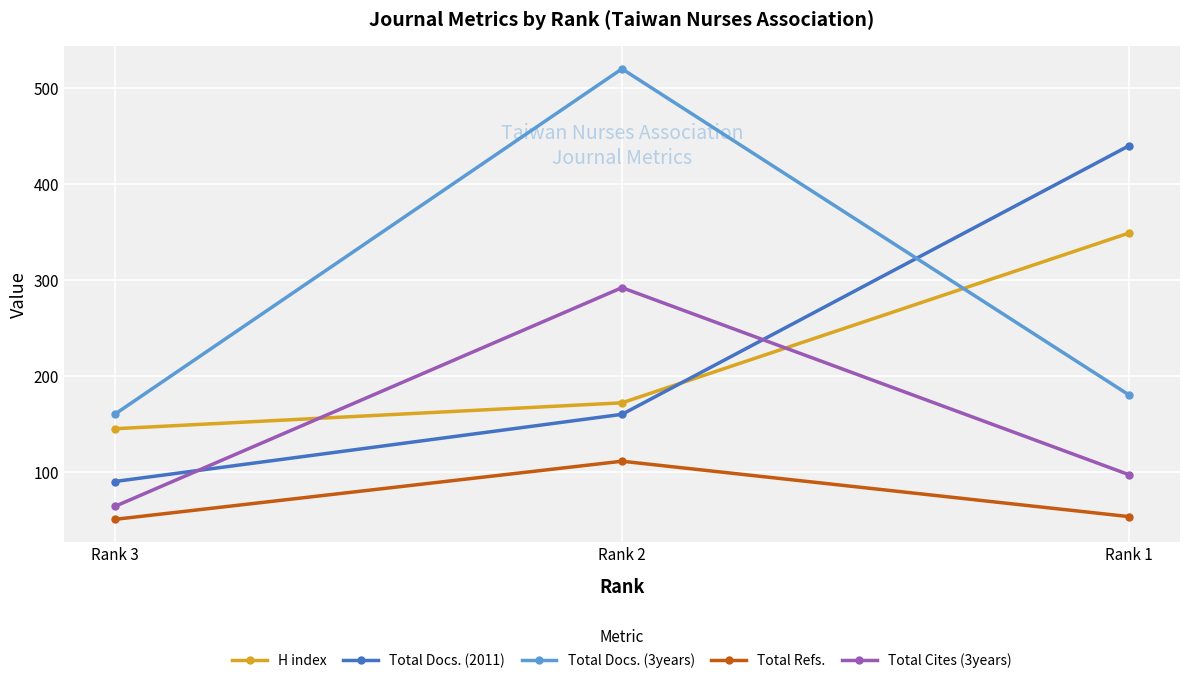

Where is Total Docs. (3years) nearest to the value 340?

Rank 1